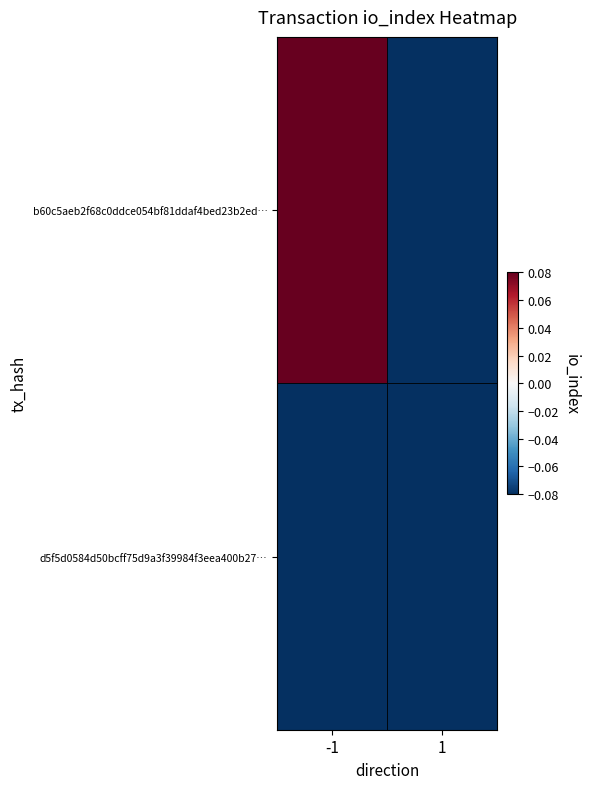

Rank the series by their average value, from highest to lowest.

b60c5aeb2f68c0ddce054bf81ddaf4bed23b2ed…, d5f5d0584d50bcff75d9a3f39984f3eea400b27…